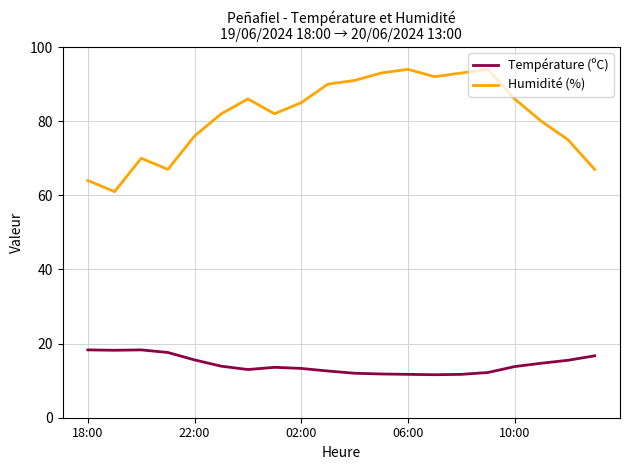

What are all the series names shown in the legend?

Température (ºC), Humidité (%)